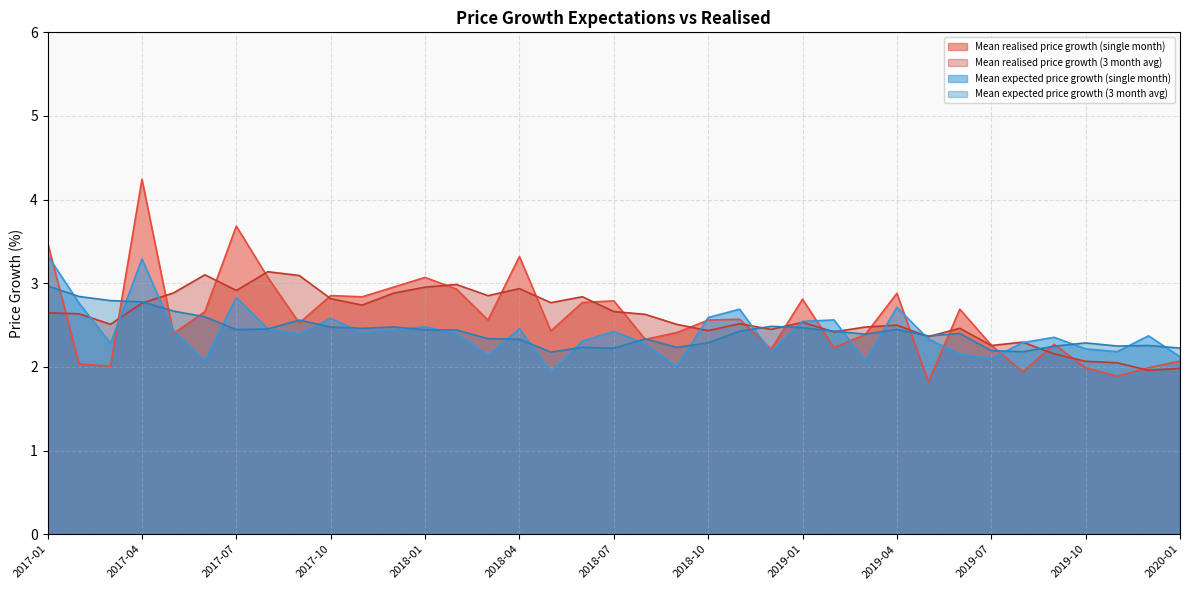

True or false: Mean realised price growth (3 month avg) and Mean expected price growth (3 month avg) intersect in this chart.

True